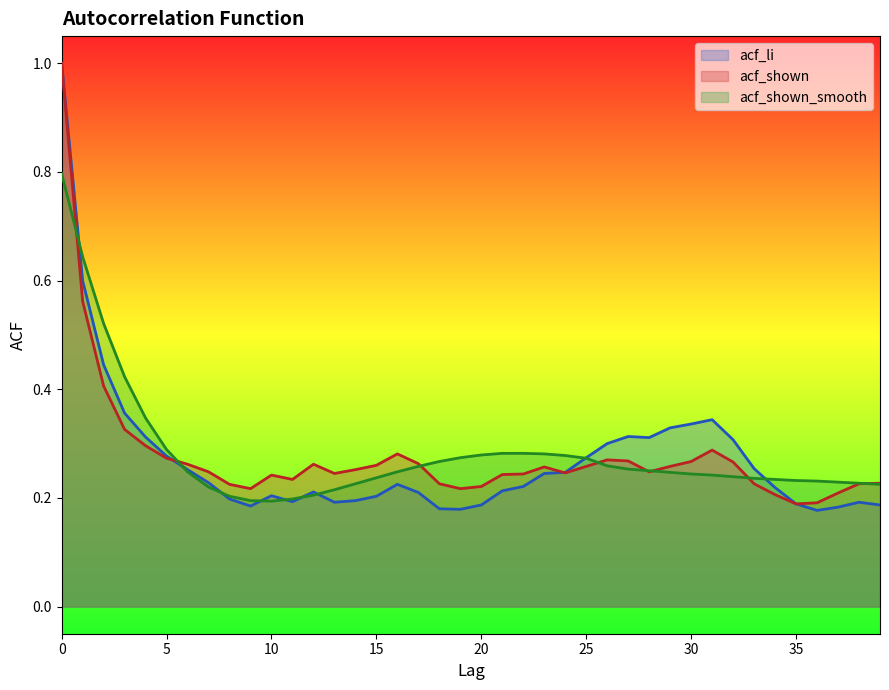

How many lines are shown in the chart?

3